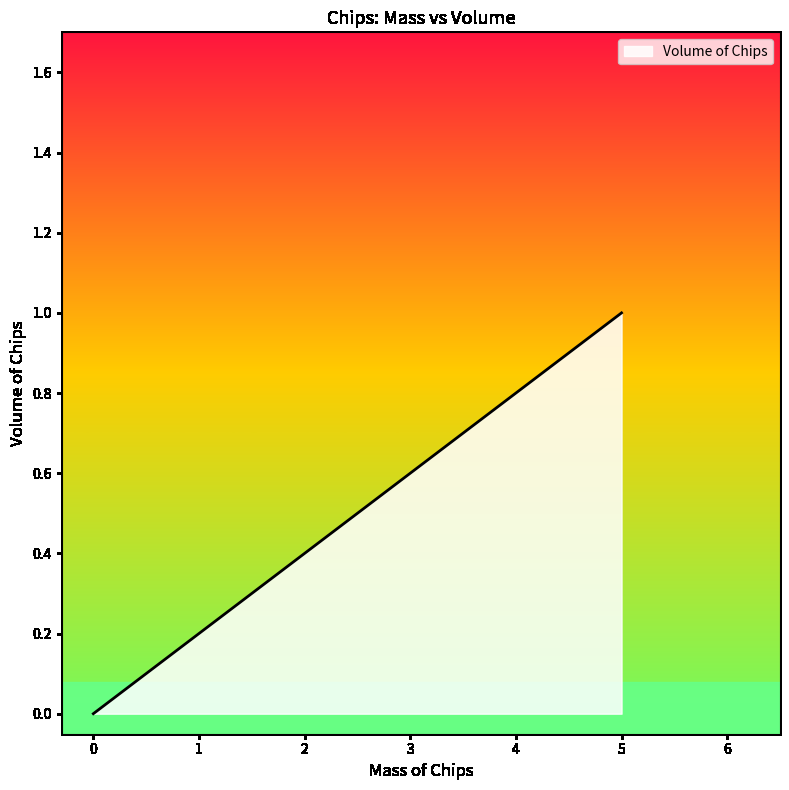

Which category has the lowest value across all series?

0